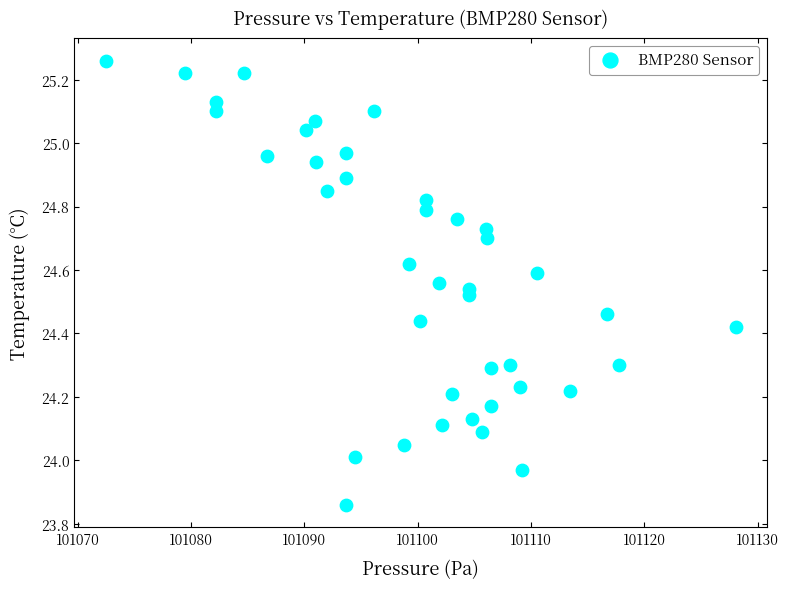

What is the range of X values (max minus min)?

55.6